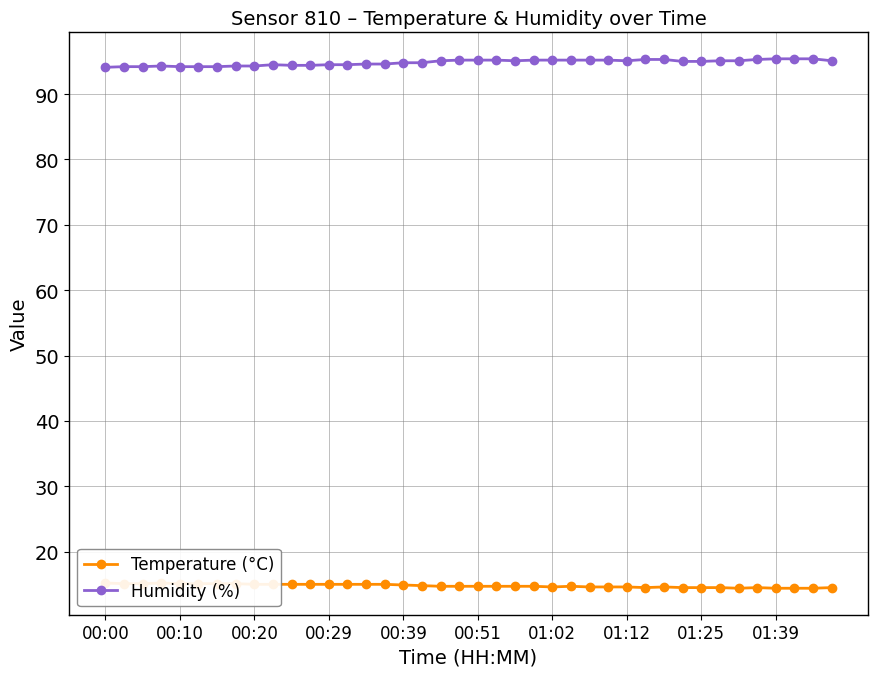

What is the sum of all Humidity (%) values?

3793.4